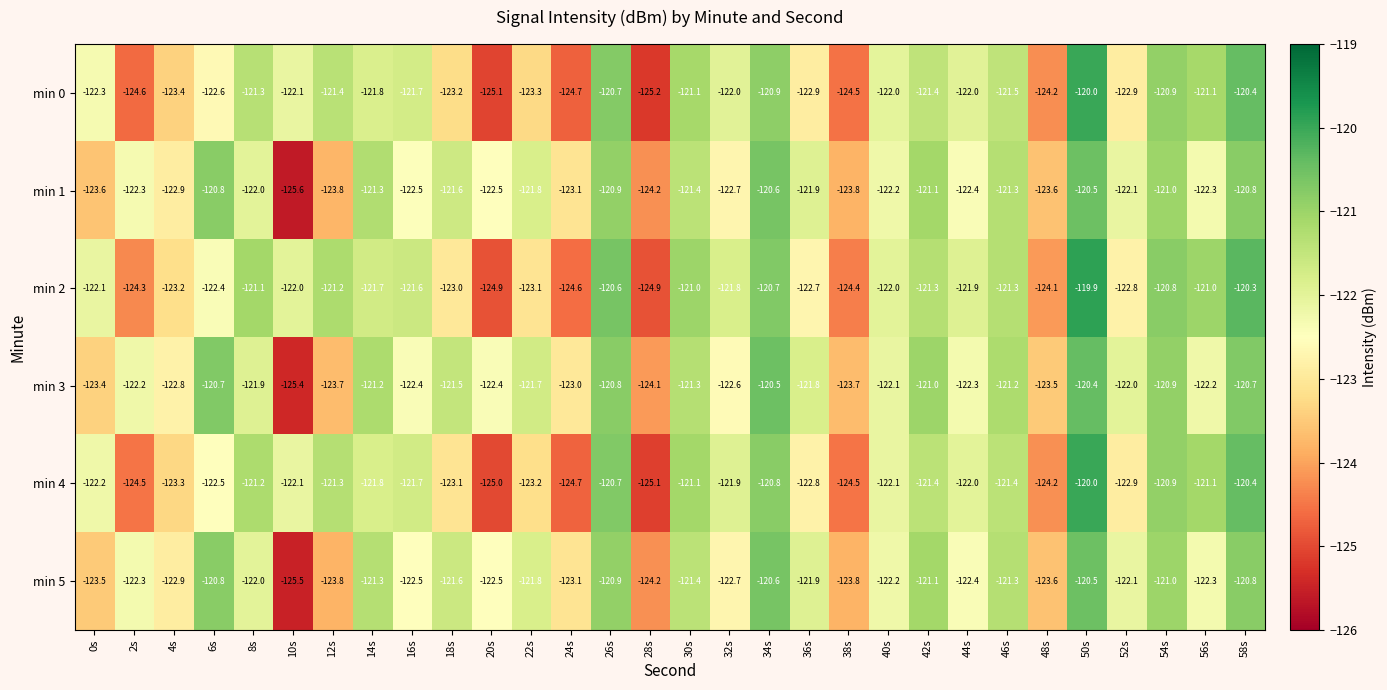

At which label is min 5 closest to -123?

4s